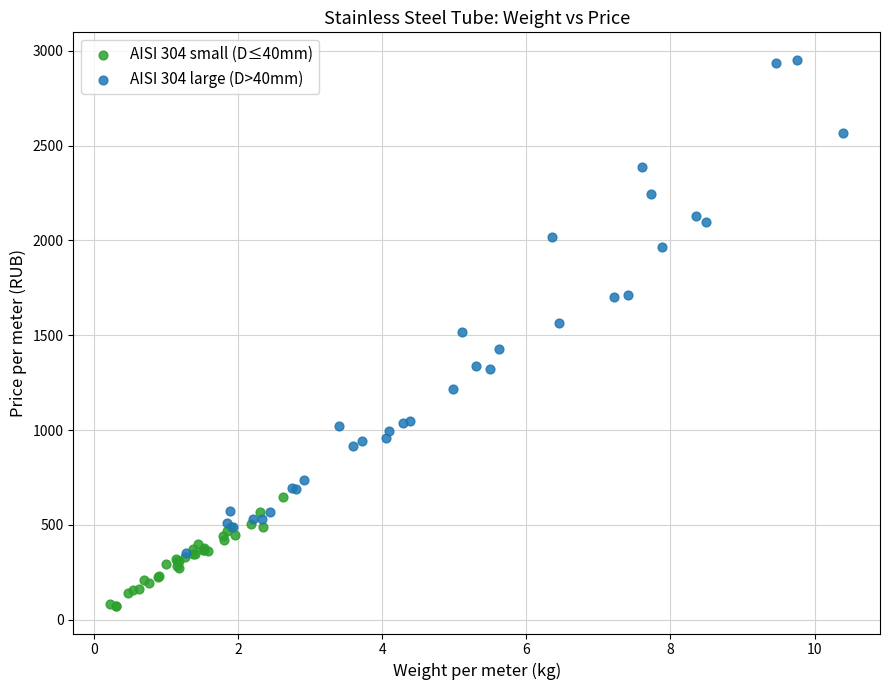

Which series contains the highest Y value?

AISI 304 large (D>40mm)